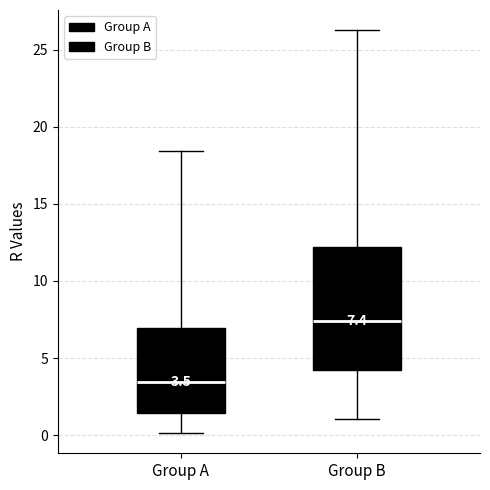

Which box's median line is the highest?

Group B